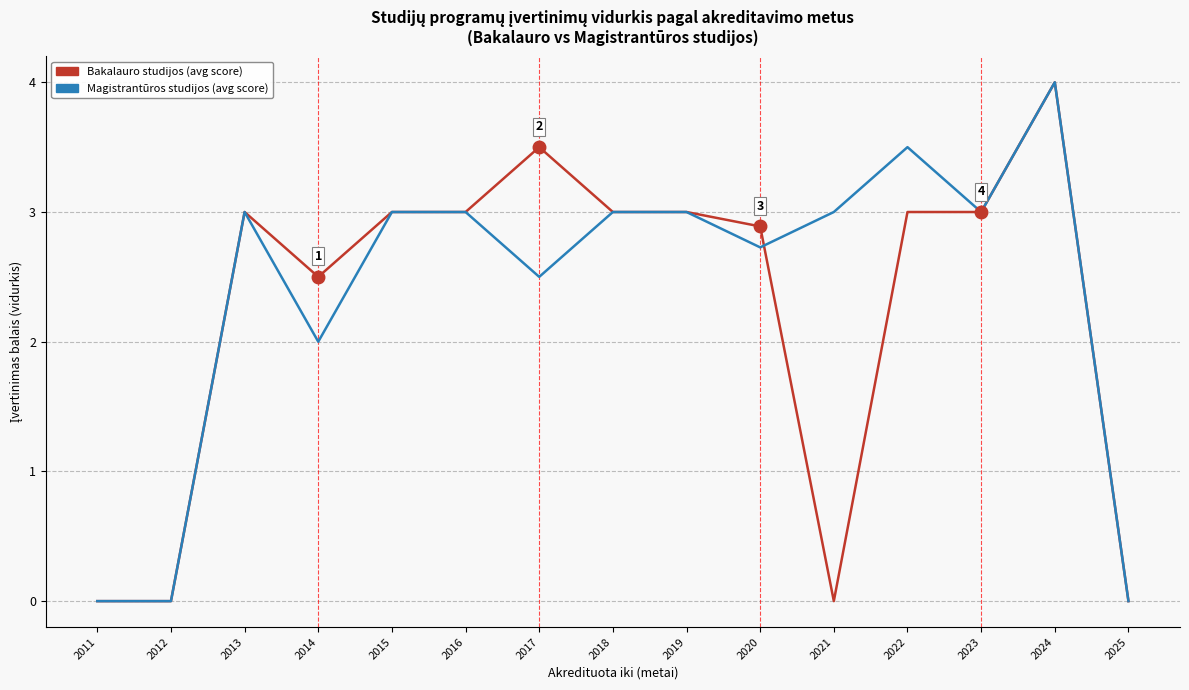

What is the total value across all series at 2018?

6.0